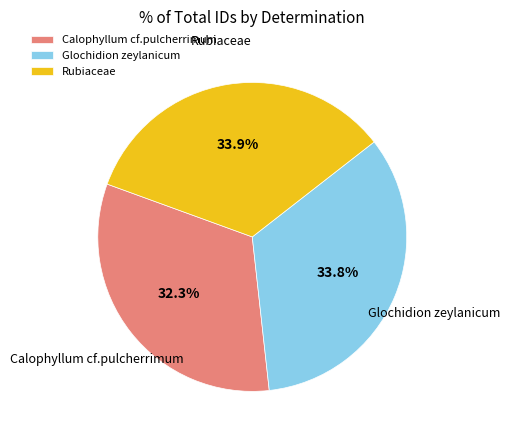

Which has a higher value, Calophyllum cf.pulcherrimum or Glochidion zeylanicum?

Glochidion zeylanicum